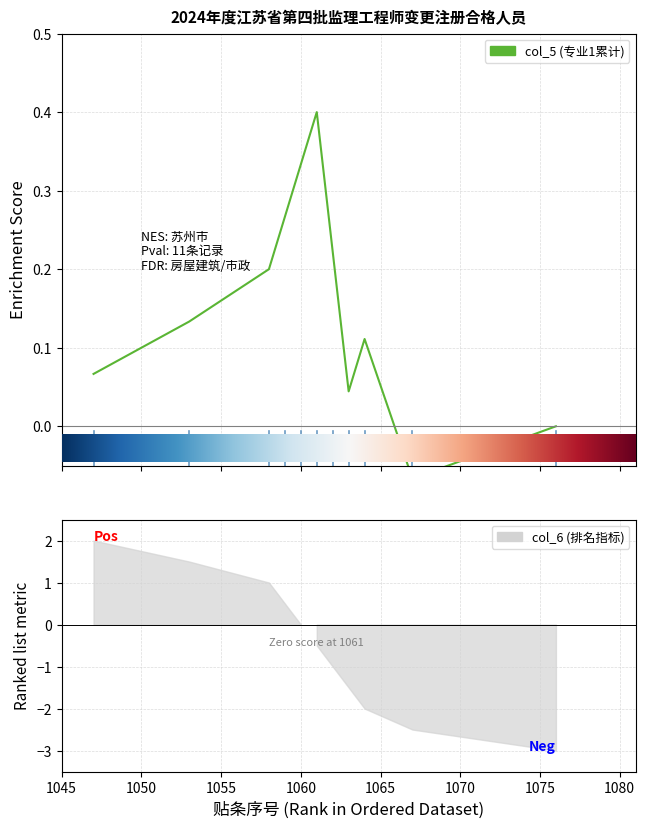

What is the average value?

-0.5